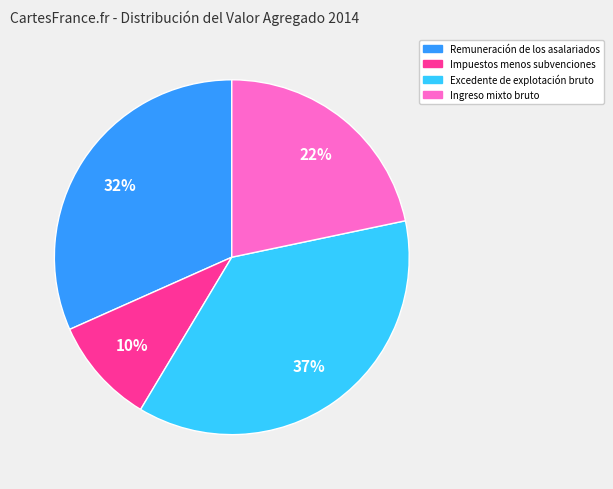

Which category has the biggest portion of the pie?

Excedente de explotación bruto